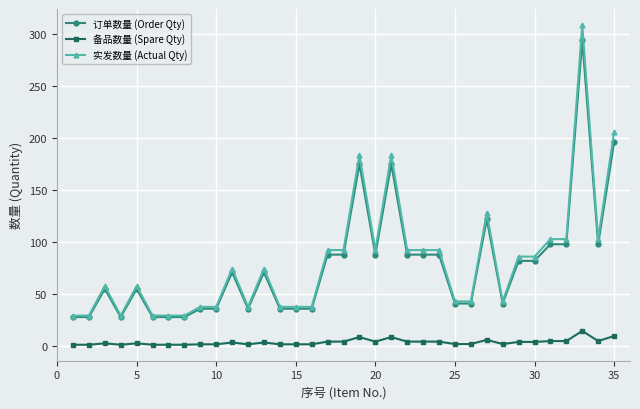

List the series in order of their peak value, highest first.

实发数量 (Actual Qty), 订单数量 (Order Qty), 备品数量 (Spare Qty)